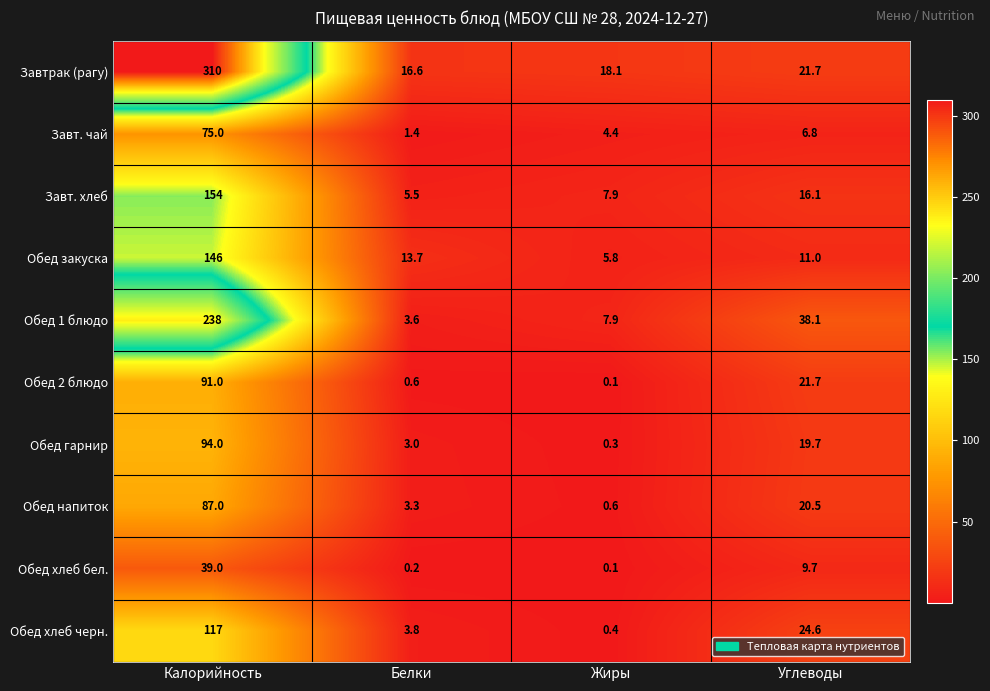

Read the Завтрак (рагу) value at Жиры.

18.1